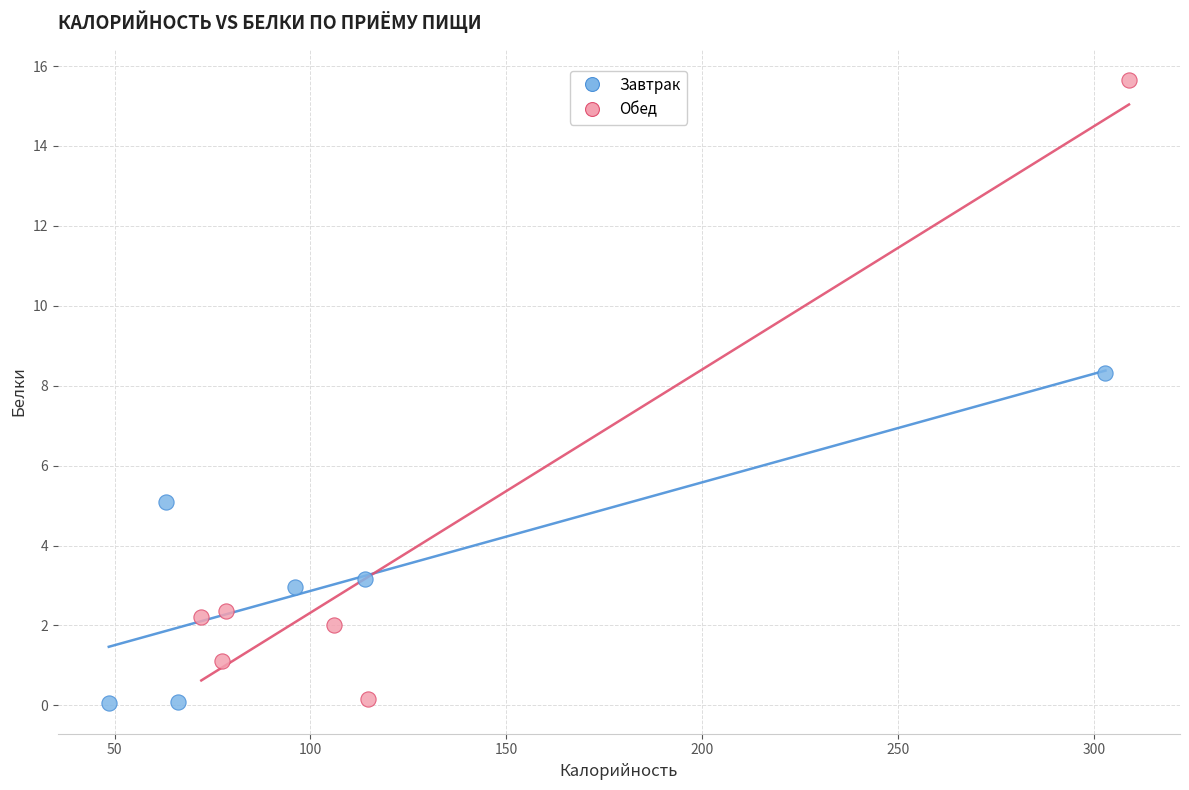

Which series contains the highest Y value?

Обед